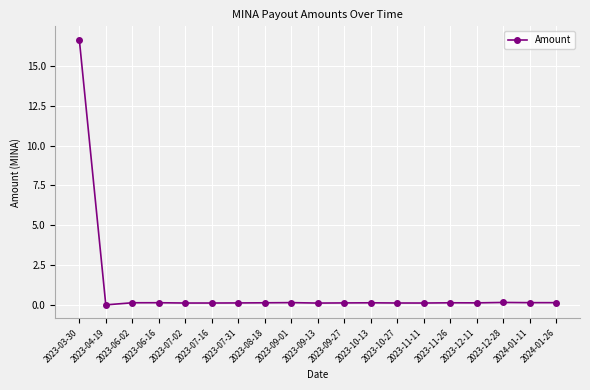

True or false: the data has more than 2 interior local peaks.

True